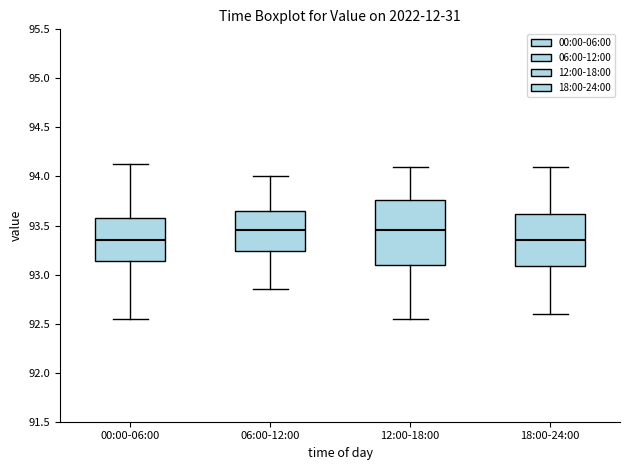

Where does the median line of the box for 06:00-12:00 sit on the y-axis? The values are not printed on the chart, so give them approximately, as read against the axis.

93.45